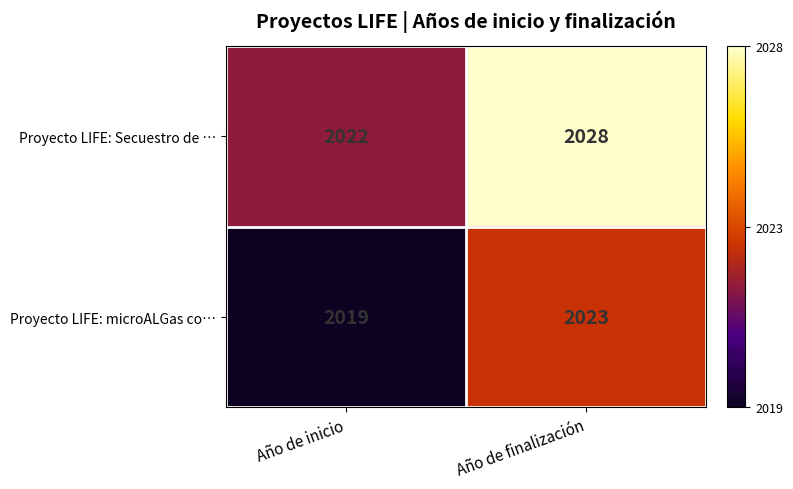

Between Año de inicio and Año de finalización, which series saw the biggest shift?

Proyecto LIFE: Secuestro de …